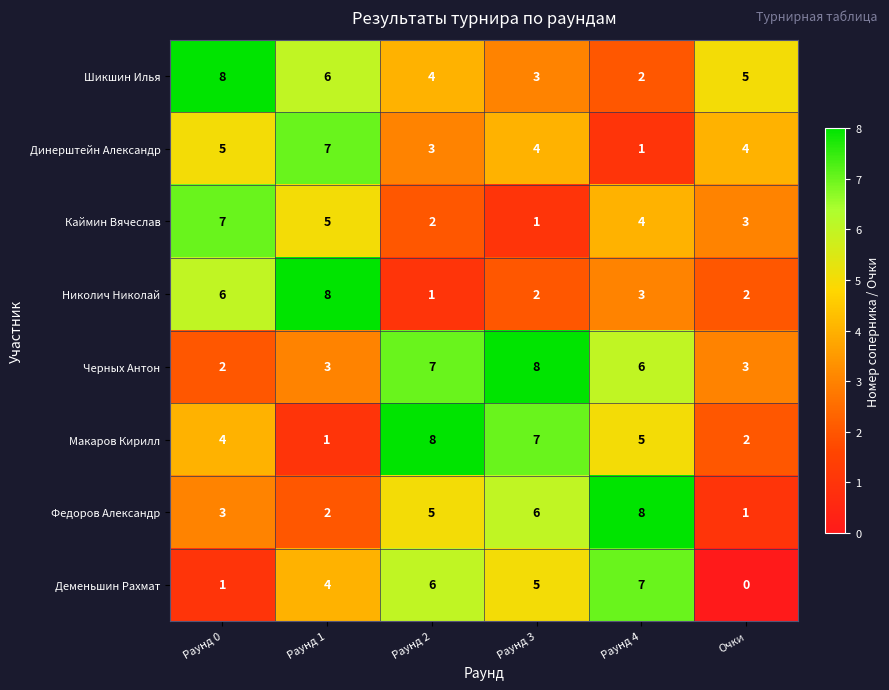

What is the difference between the highest and lowest values at Раунд 3?

7